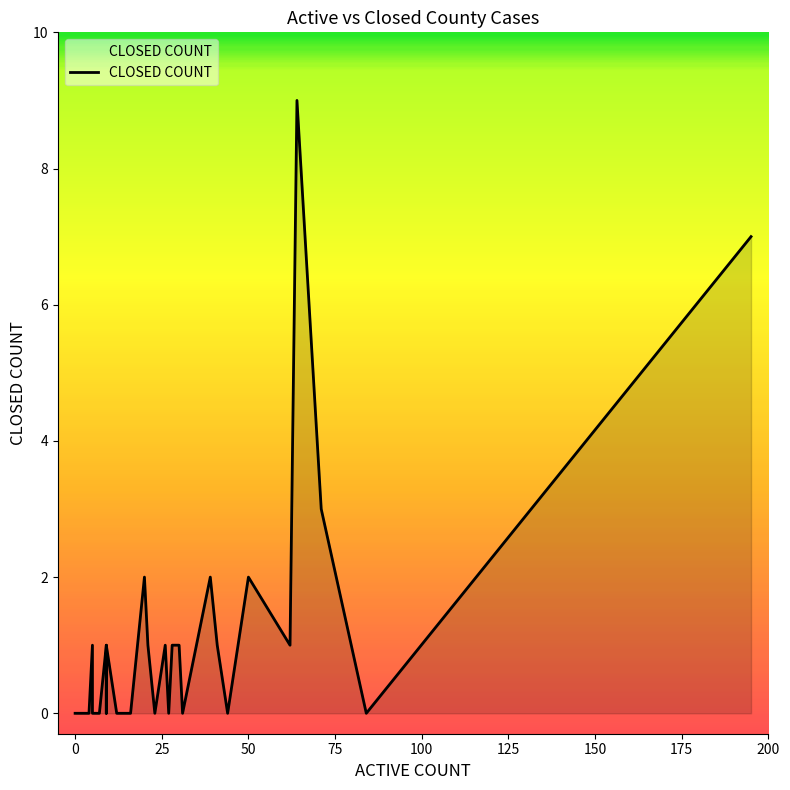

How many values exceed 0?

16